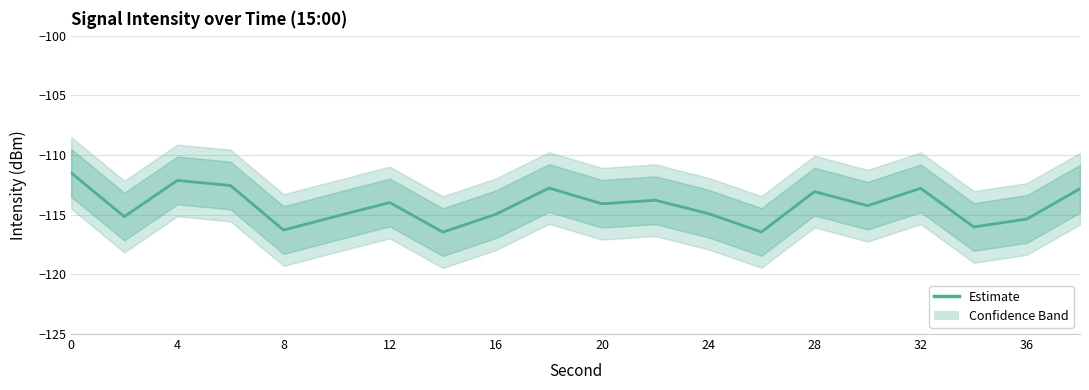

What is the minimum value shown in the chart?

-116.5